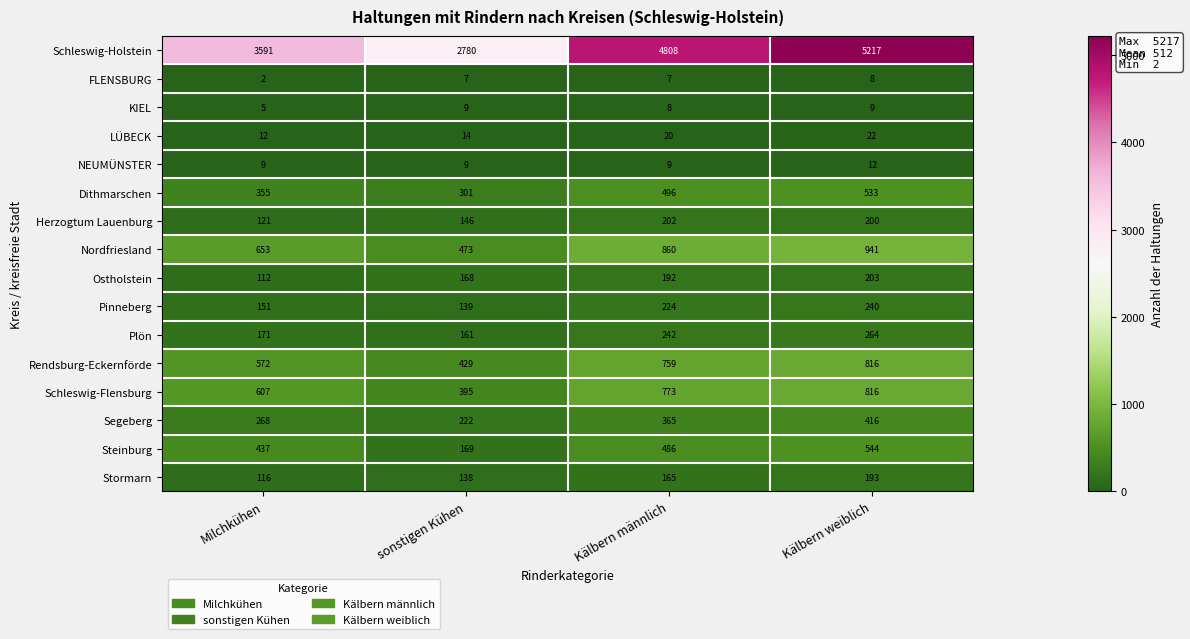

What is the difference between the maximum and second lowest values in the Steinburg series?

107